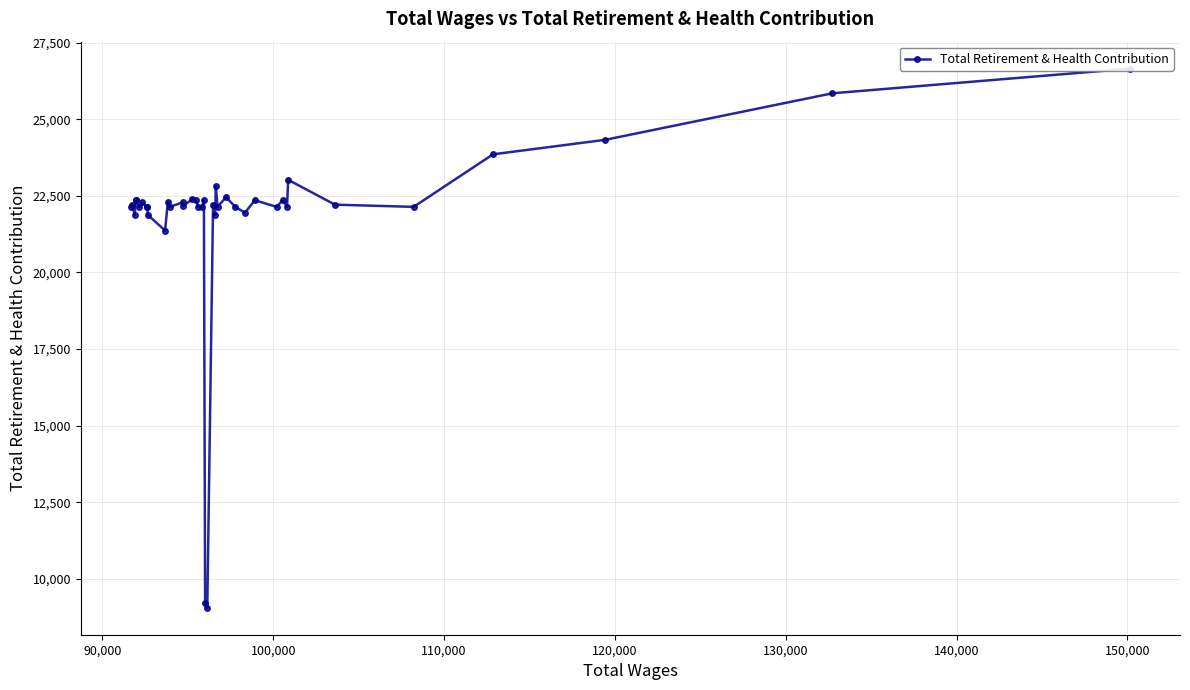

The value at 110,000 is 40281. True or false?

False